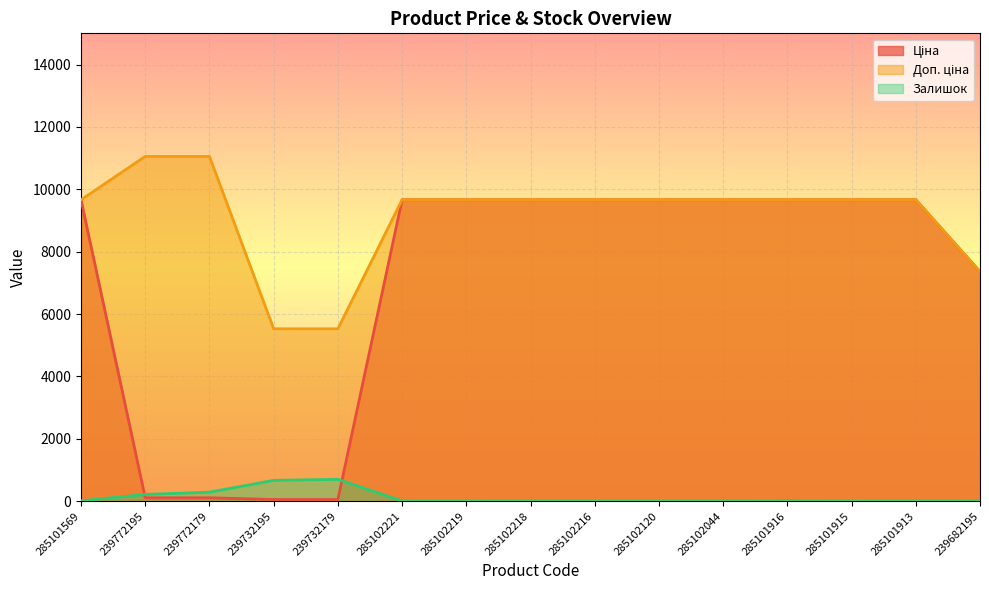

Rank the series at 285102218 from highest to lowest value.

Ціна, Доп. ціна, Залишок